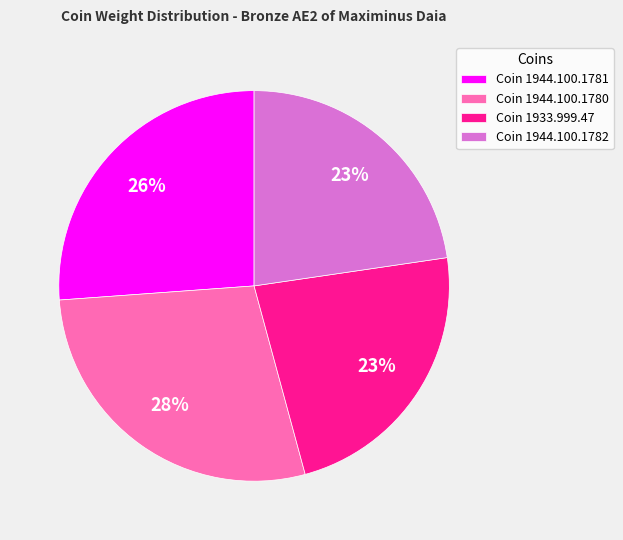

Is the sum of Coin 1944.100.1782 and Coin 1944.100.1780 greater than half?

Yes